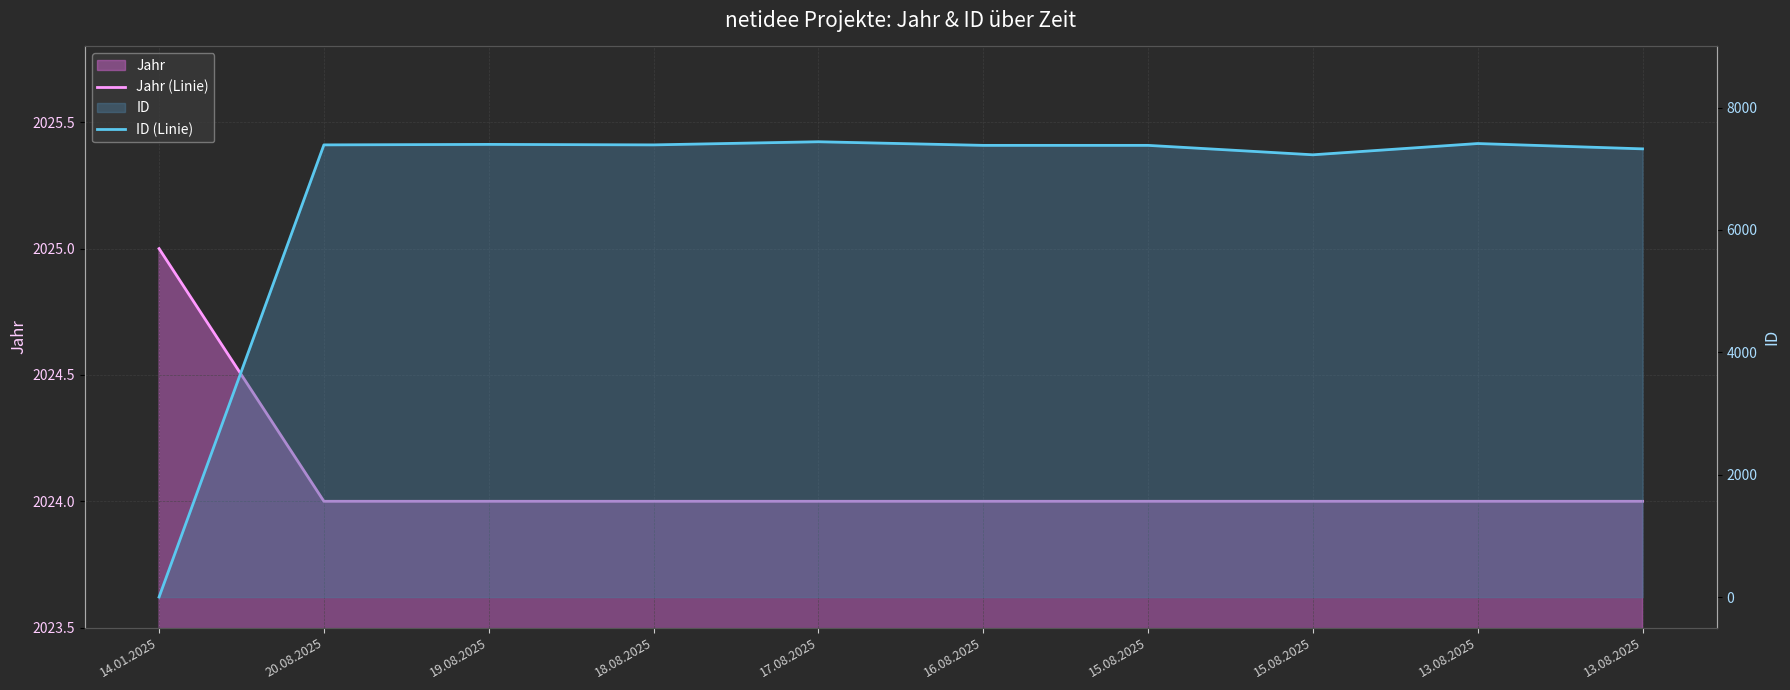

Reading right to left, extract all data points from this chart.

Jahr (Linie): 13.08.2025=2024	13.08.2025=2024	15.08.2025=2024	15.08.2025=2024	16.08.2025=2024	17.08.2025=2024	18.08.2025=2024	19.08.2025=2024	20.08.2025=2024	14.01.2025=2025
ID (Linie): 13.08.2025=7326	13.08.2025=7413	15.08.2025=7229	15.08.2025=7383	16.08.2025=7383	17.08.2025=7442	18.08.2025=7391	19.08.2025=7399	20.08.2025=7391	14.01.2025=0